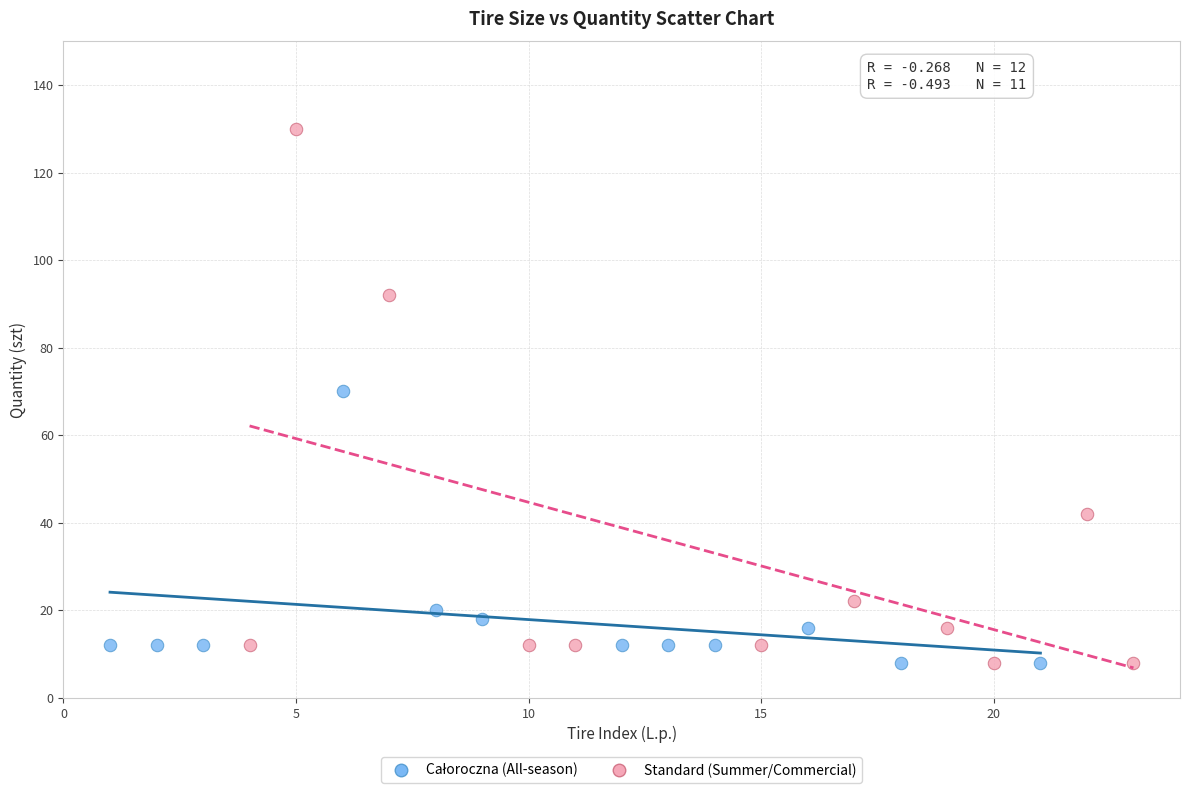

Which series has the largest Y range (max minus min)?

Standard (Summer/Commercial)